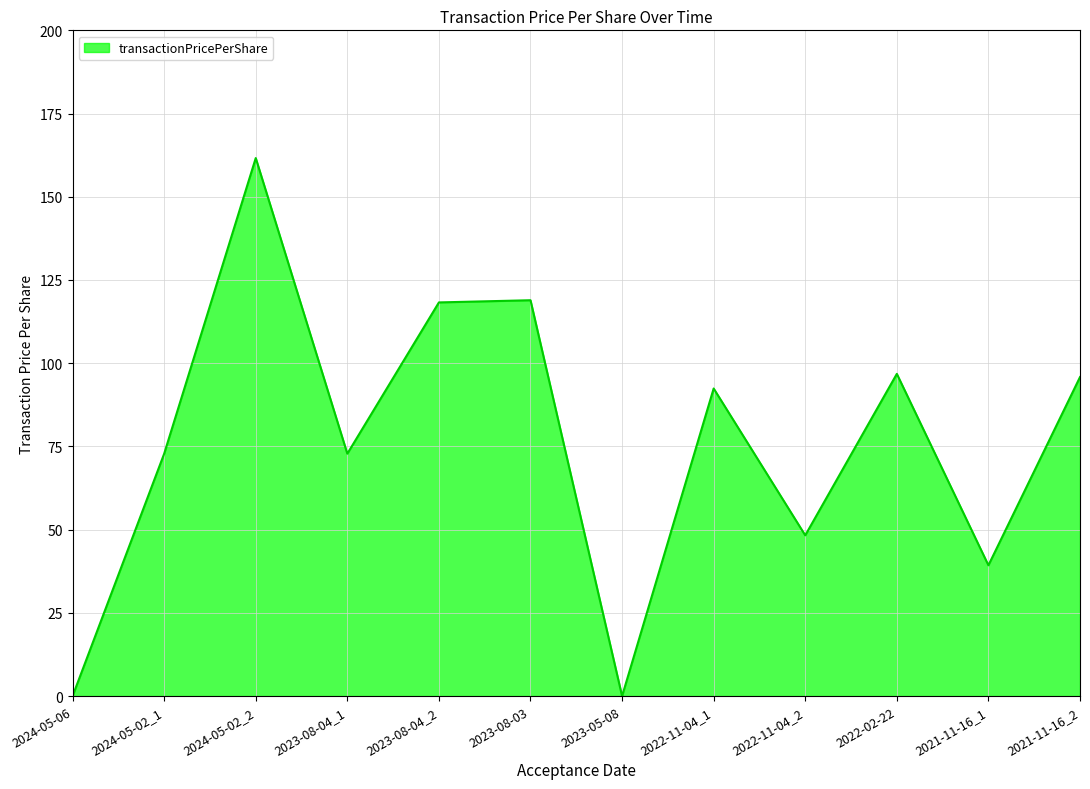

What is the maximum value shown in the chart?

161.6